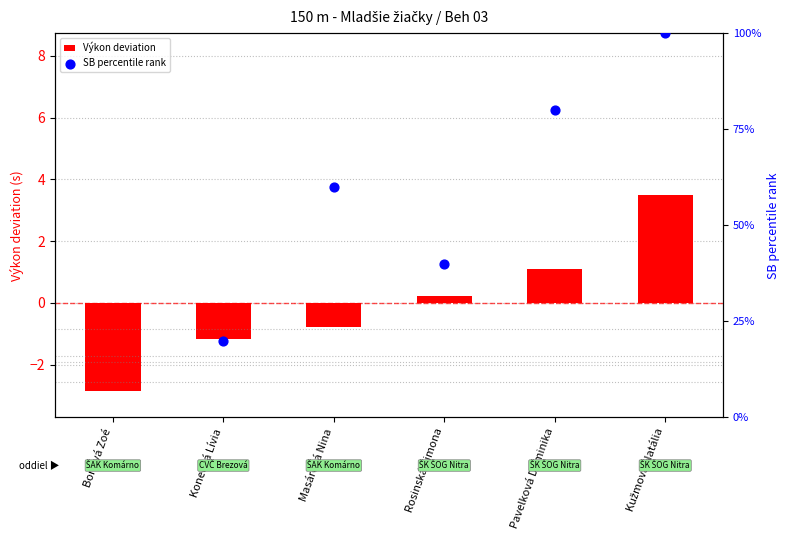

What is the total value across all series at Masárová Nina?

59.2